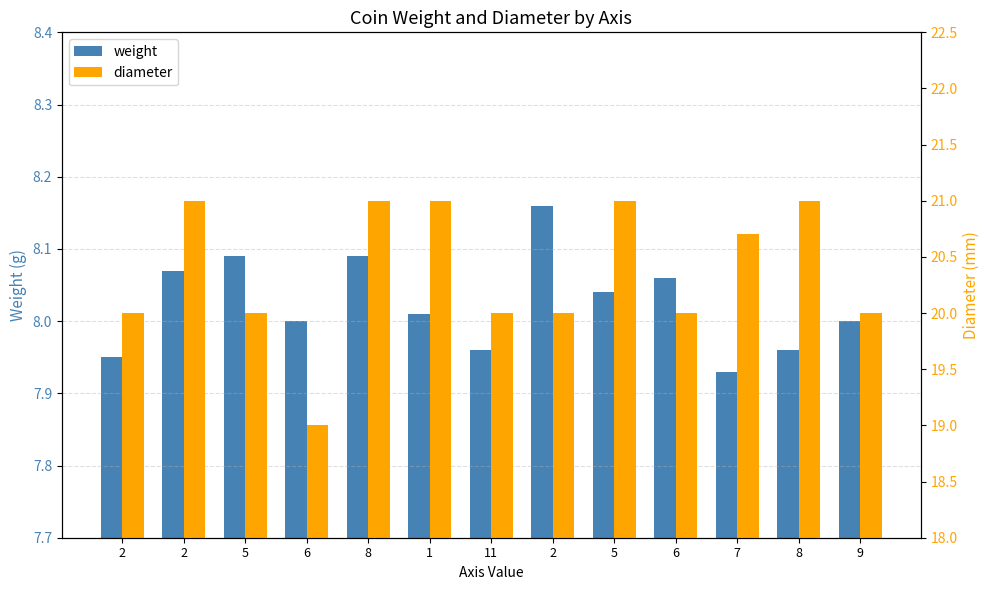

Between 8 and 5, which is larger?

5